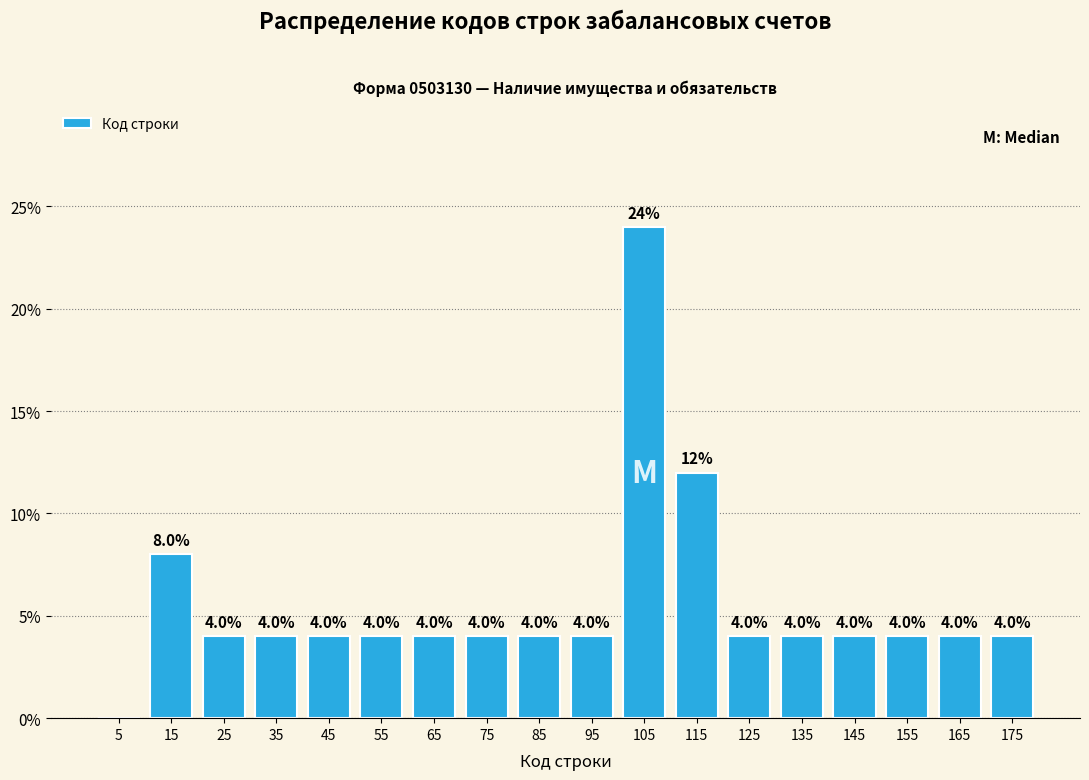

Which range on the x-axis has the tallest bar?

100 to 110